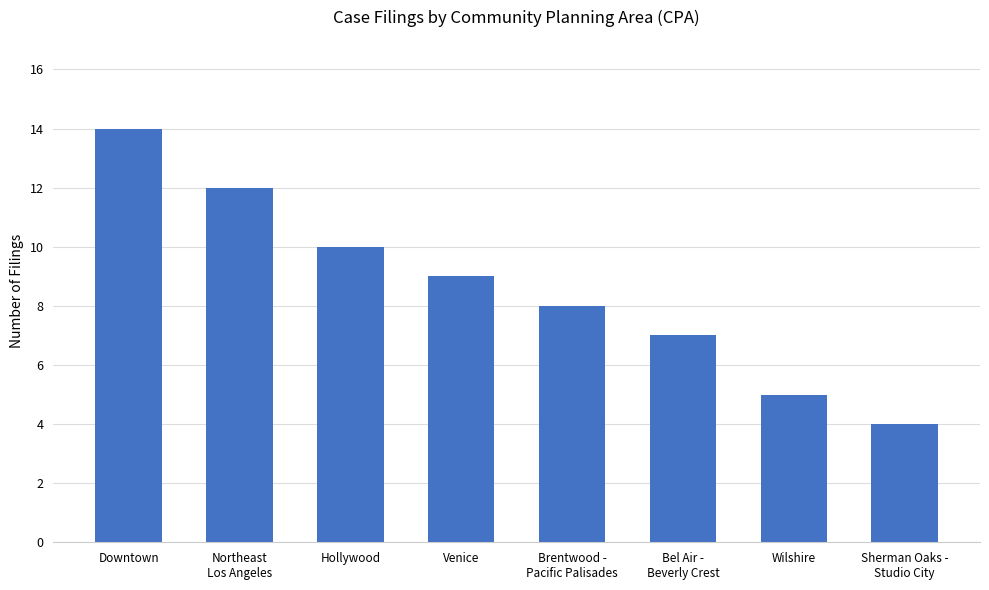

Reading right to left, what are all the values shown in this chart?

4	5	7	8	9	10	12	14